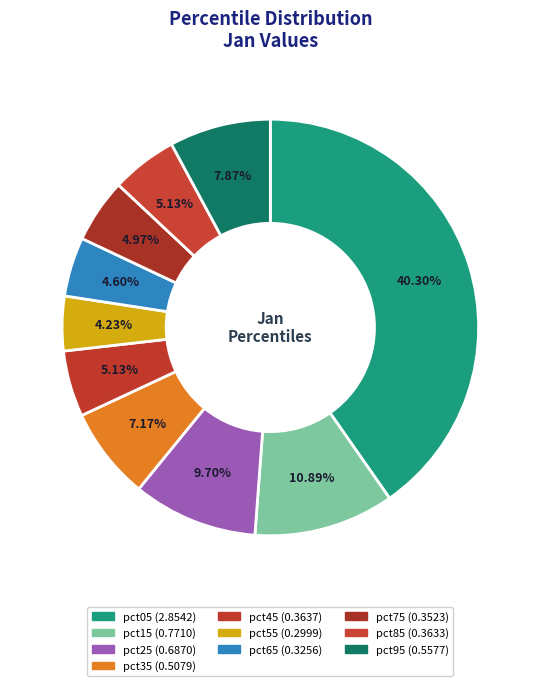

Count the number of slices in the pie.

10